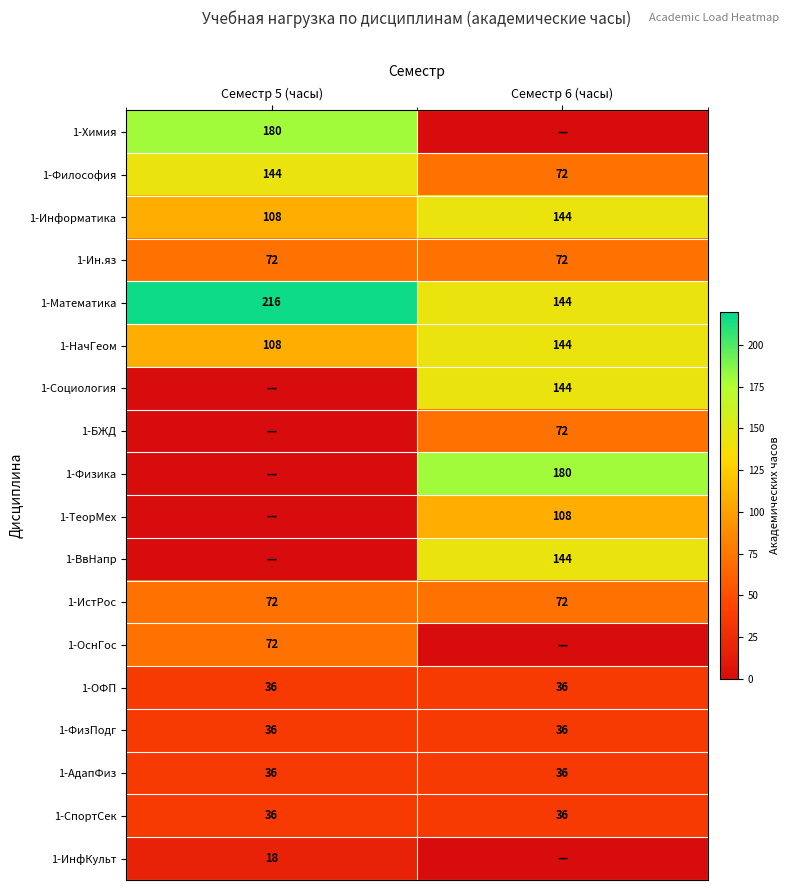

At which category is the sum across all series the highest?

Семестр 6 (часы)